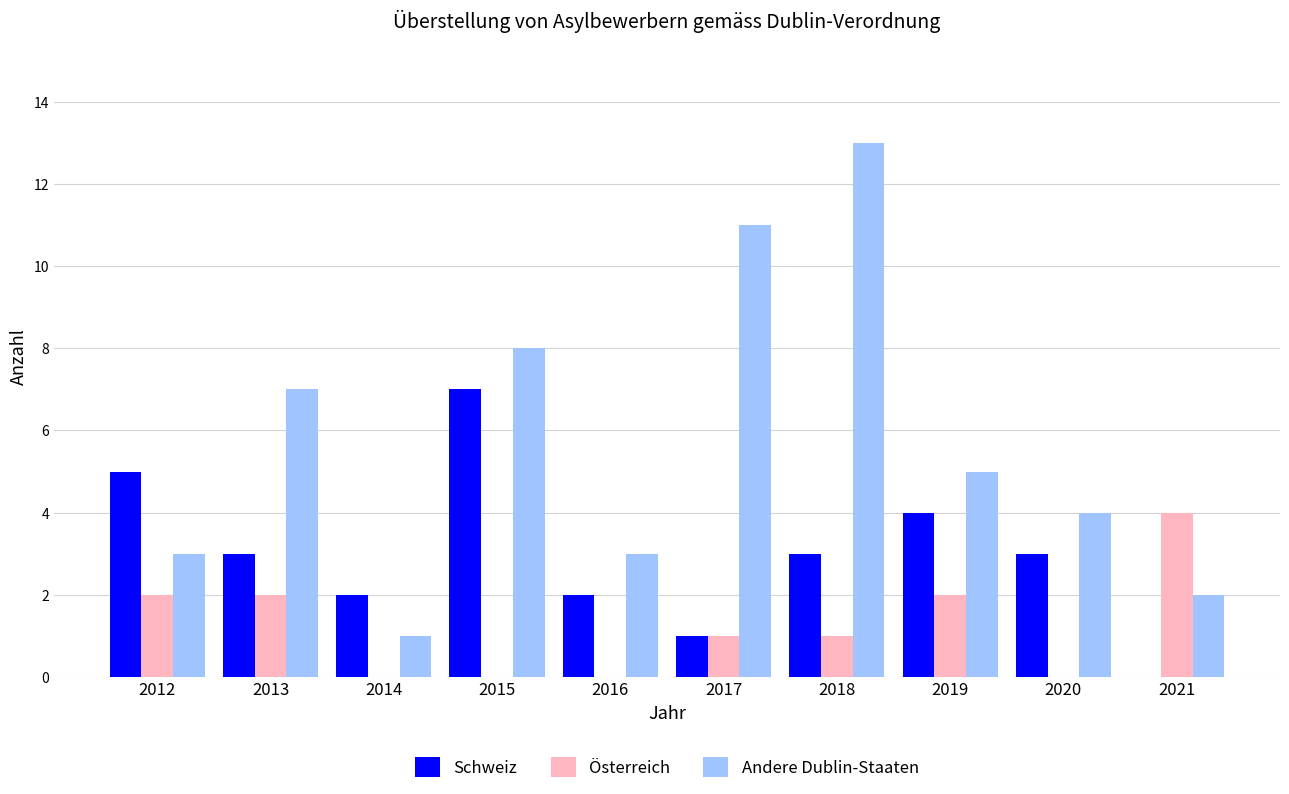

What is the difference between the Schweiz values at 2019 and 2014?

2